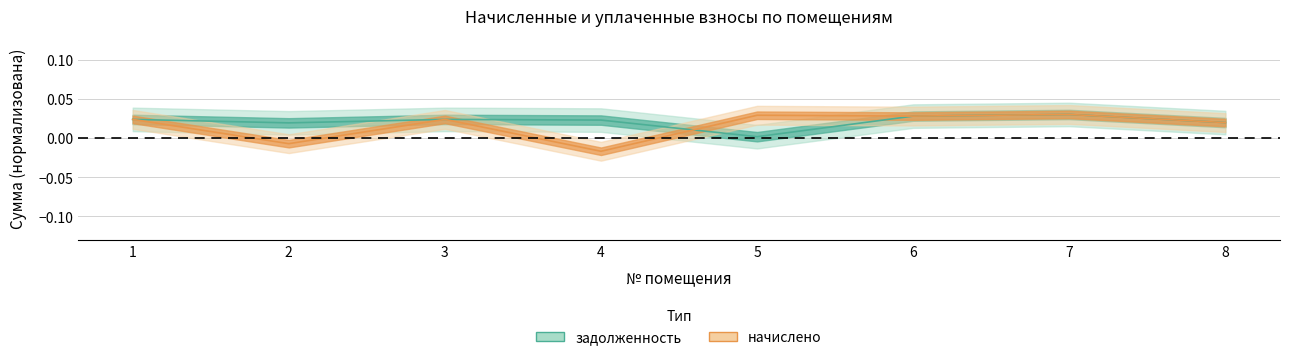

How many lines are shown in the chart?

2